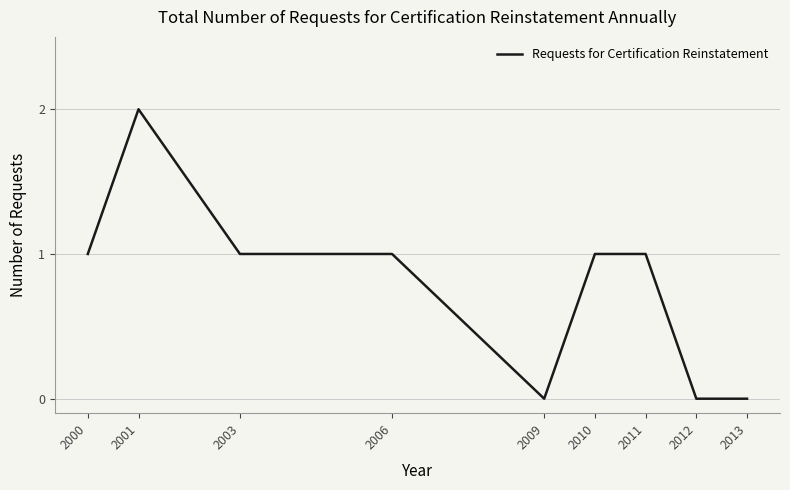

How many series are shown in this chart?

1